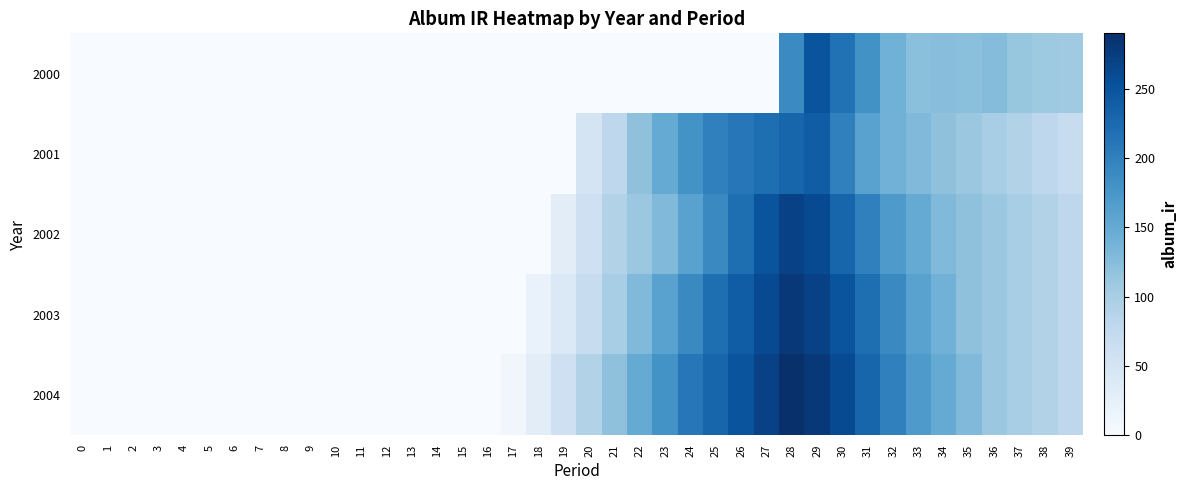

Rank the series at 6 from highest to lowest value.

2000, 2001, 2002, 2003, 2004